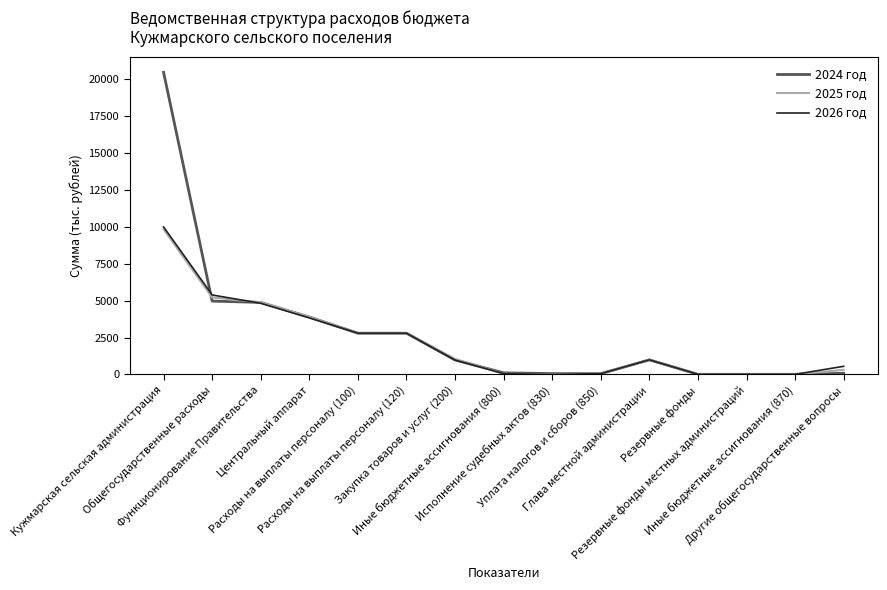

Reading right to left, transcribe all the data shown in this chart.

2024 год: Другие общегосударственные вопросы=80.0	Иные бюджетные ассигнования (870)=10.0	Резервные фонды местных администраций=10.0	Резервные фонды=10.0	Глава местной администрации=991.2	Уплата налогов и сборов (850)=55.0	Исполнение судебных актов (830)=57.9	Иные бюджетные ассигнования (800)=112.9	Закупка товаров и услуг (200)=982.0	Расходы на выплаты персоналу (120)=2797.9	Расходы на выплаты персоналу (100)=2797.9	Центральный аппарат=3892.8	Функционирование Правительства=4884.0	Общегосударственные расходы=4974.0	Кужмарская сельская администрация=20486.0
2025 год: Другие общегосударственные вопросы=312.9	Иные бюджетные ассигнования (870)=10.0	Резервные фонды местных администраций=10.0	Резервные фонды=10.0	Глава местной администрации=991.2	Уплата налогов и сборов (850)=55.0	Исполнение судебных актов (830)=0.0	Иные бюджетные ассигнования (800)=55.0	Закупка товаров и услуг (200)=1052.0	Расходы на выплаты персоналу (120)=2797.9	Расходы на выплаты персоналу (100)=2797.9	Центральный аппарат=3904.9	Функционирование Правительства=4896.1	Общегосударственные расходы=5219.0	Кужмарская сельская администрация=9847.0
2026 год: Другие общегосударственные вопросы=554.0	Иные бюджетные ассигнования (870)=10.0	Резервные фонды местных администраций=10.0	Резервные фонды=10.0	Глава местной администрации=991.2	Уплата налогов и сборов (850)=55.0	Исполнение судебных актов (830)=0.0	Иные бюджетные ассигнования (800)=55.0	Закупка товаров и услуг (200)=982.0	Расходы на выплаты персоналу (120)=2797.9	Расходы на выплаты персоналу (100)=2797.9	Центральный аппарат=3834.9	Функционирование Правительства=4826.1	Общегосударственные расходы=5390.1	Кужмарская сельская администрация=10003.1